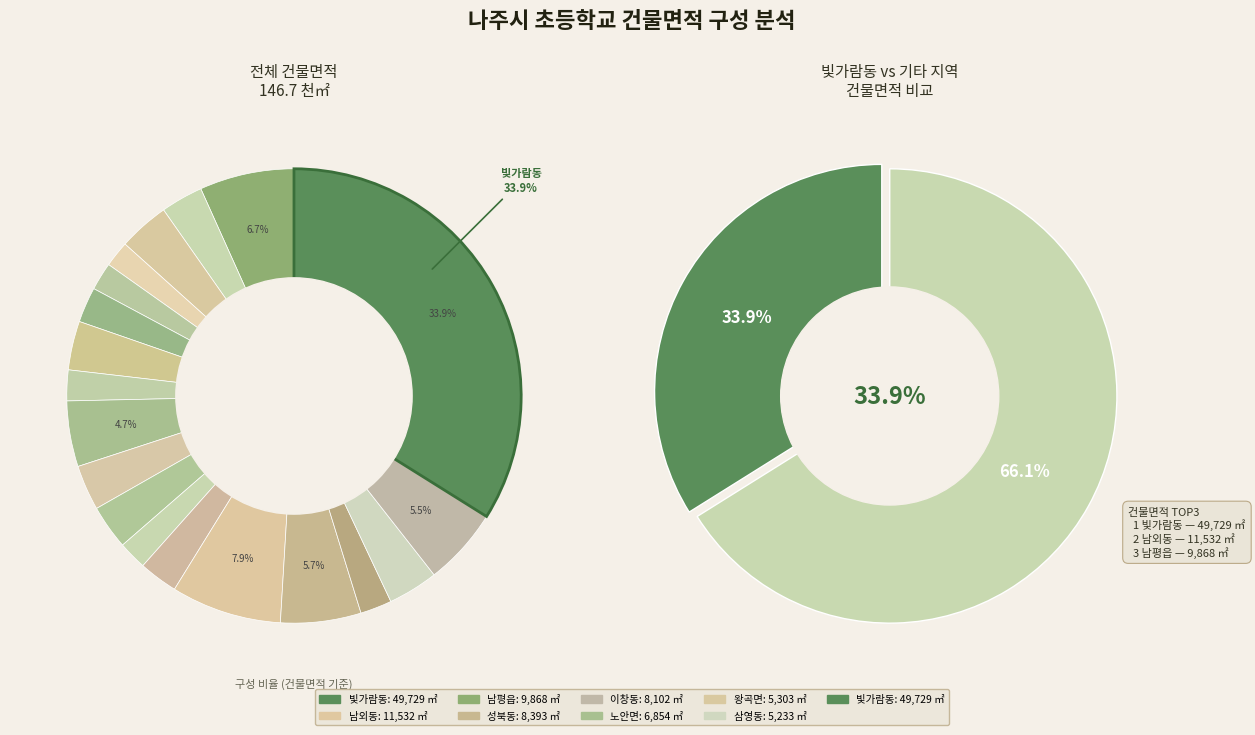

Combined, do 노안면 and 왕곡면 account for over 50%?

No